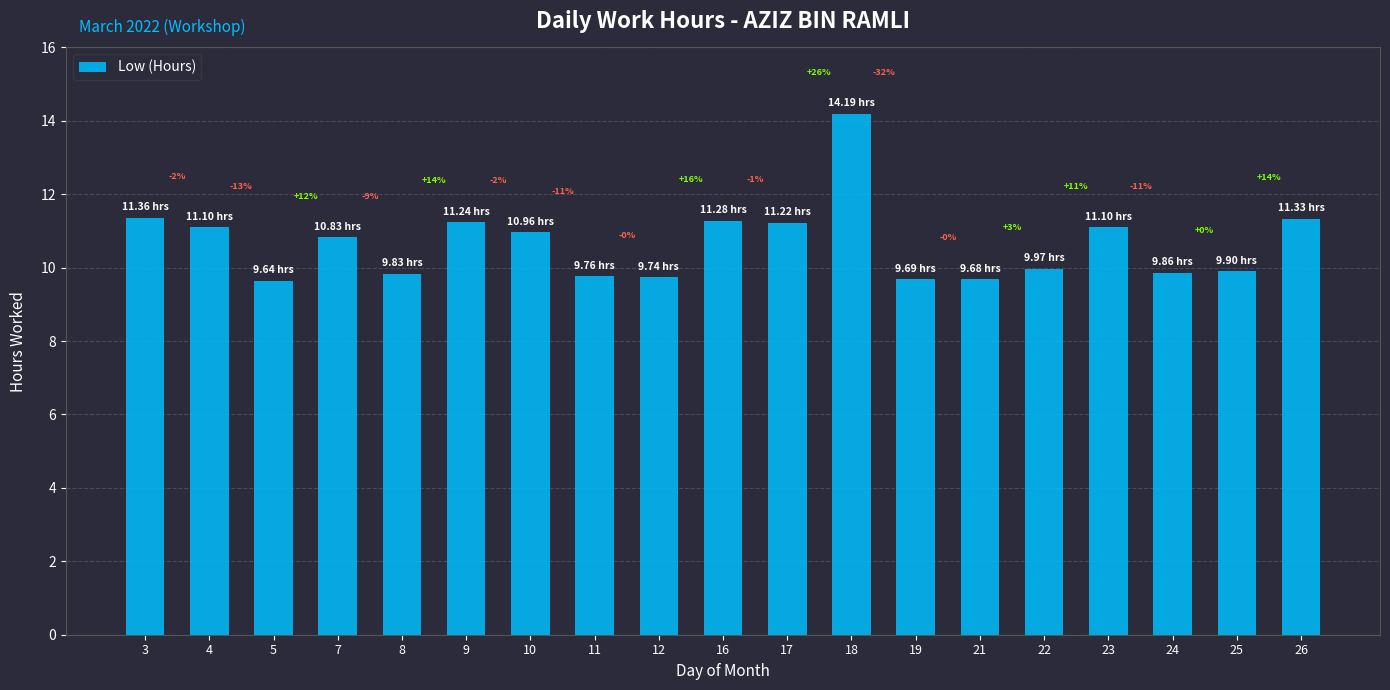

What is the sum of the values at 25 and 24?

19.8